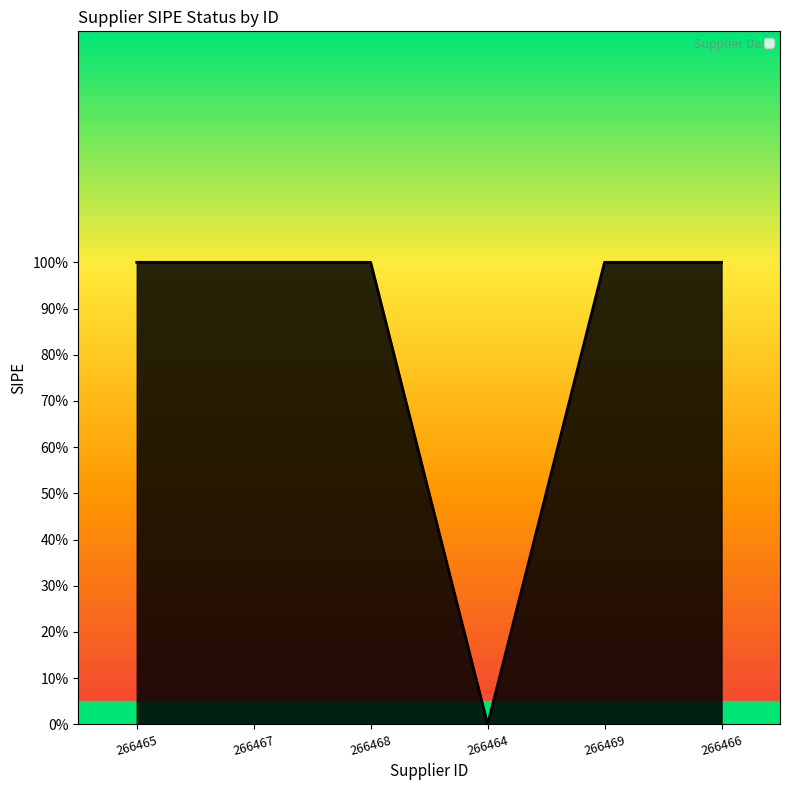

What is the value of the 3rd point from the left?

1